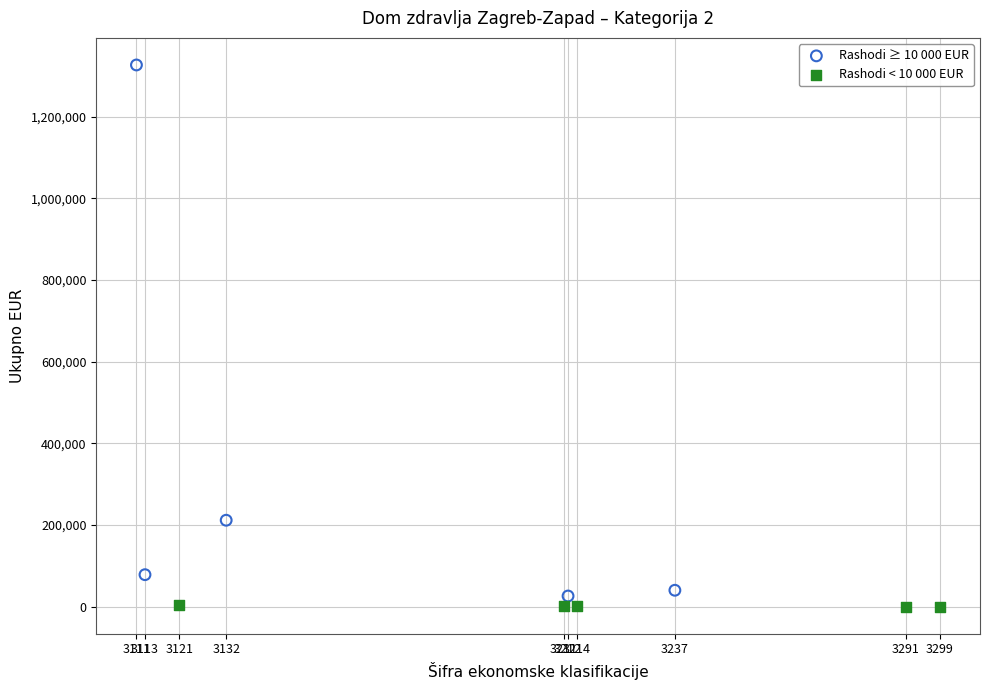

Which series has the widest spread of Y values?

Rashodi ≥ 10 000 EUR